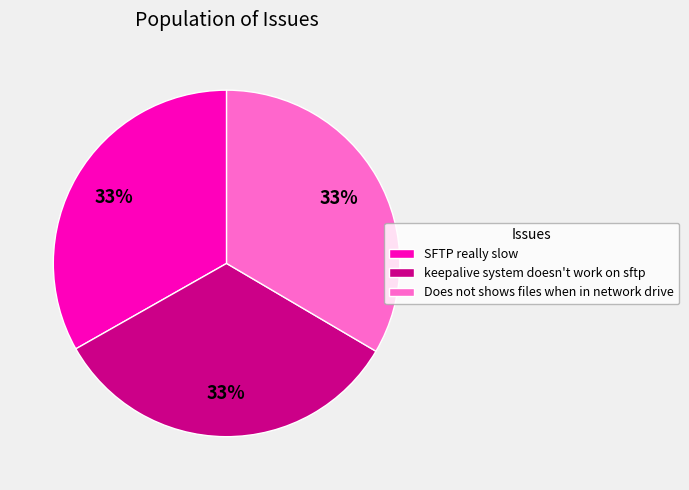

Is it true that Does not shows files when in network drive is 45% of the pie?

False